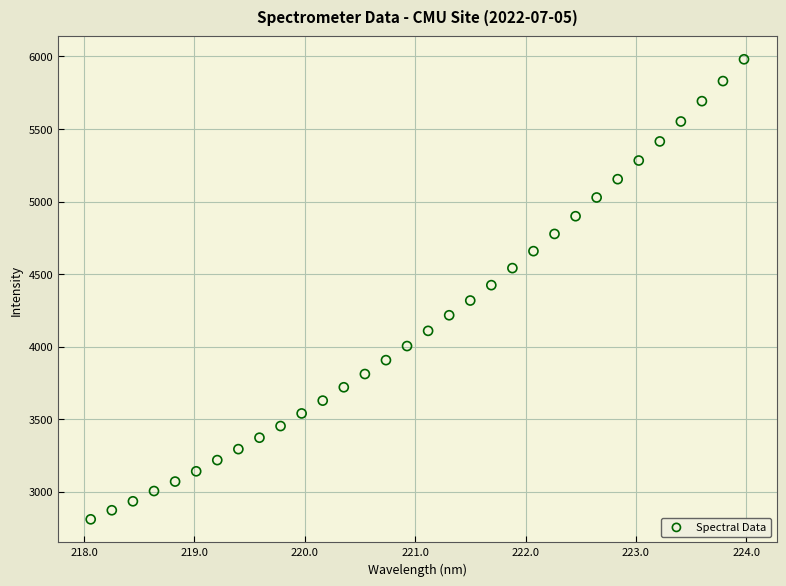

What is the range of X values (max minus min)?

5.9